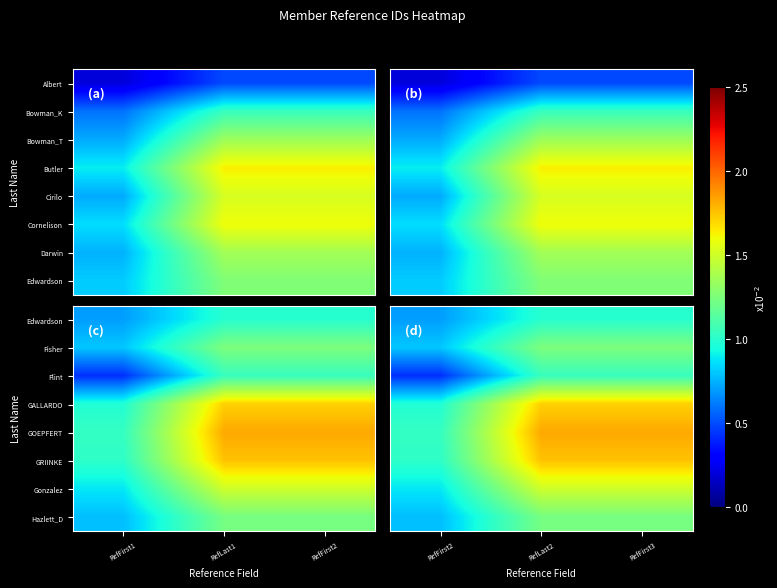

At RefFirst2, list the series in order from largest to smallest.

GOEPFERT, GRIINKE, GALLARDO, Gonzalez, Fisher, Hazlett_D, Edwardson, Flint